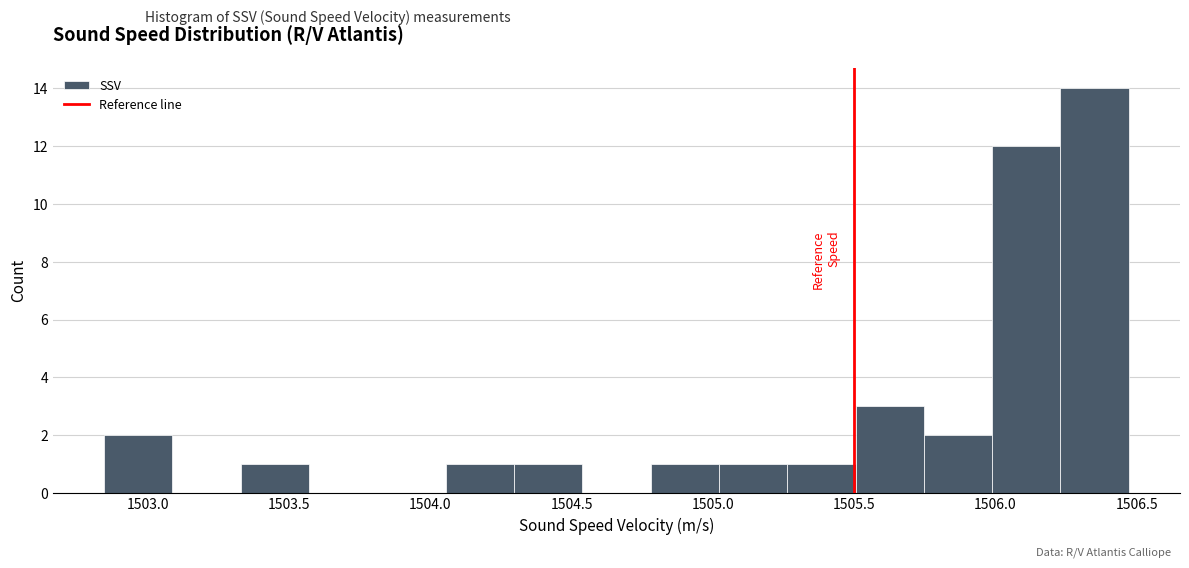

Reading left to right, transcribe this chart: for each bar, give the range it covers on the x-axis and its height. Neither the bar edges nor the heights are printed on the chart, so give them approximately, as read against the axes.

1502.85 to 1503.10: 2
1503.10 to 1503.35: 0
1503.35 to 1503.55: 1
1503.55 to 1503.80: 0
1503.80 to 1504.05: 0
1504.05 to 1504.30: 1
1504.30 to 1504.55: 1
1504.55 to 1504.80: 0
1504.80 to 1505.00: 1
1505.00 to 1505.25: 1
1505.25 to 1505.50: 1
1505.50 to 1505.75: 3
1505.75 to 1506.00: 2
1506.00 to 1506.25: 12
1506.25 to 1506.45: 14